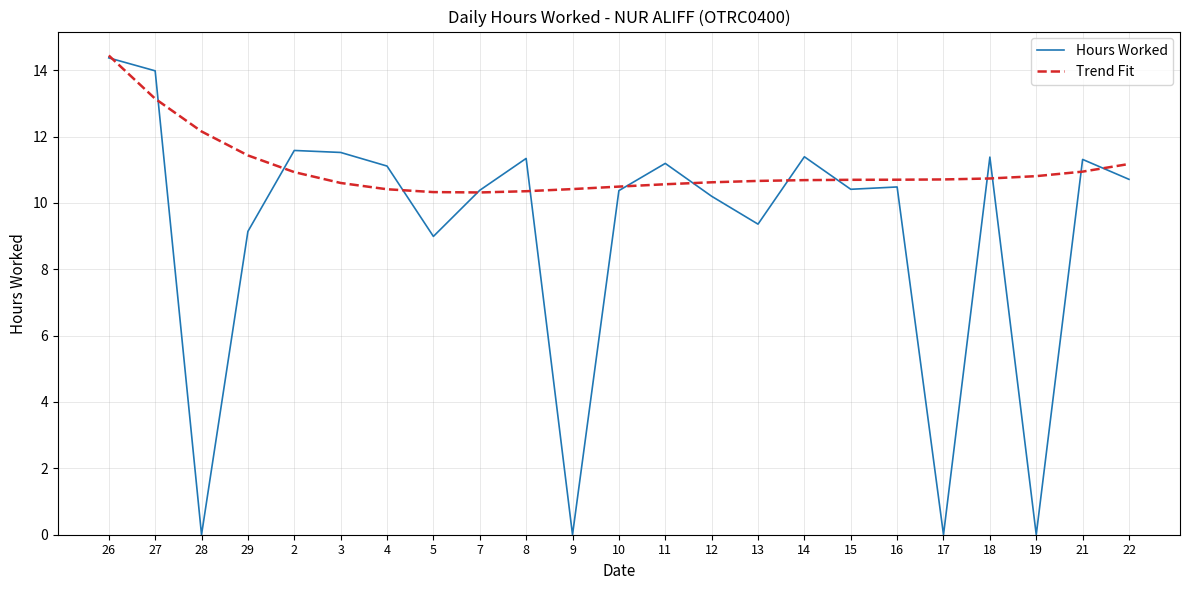

What is the total value across all series at 9?

10.4